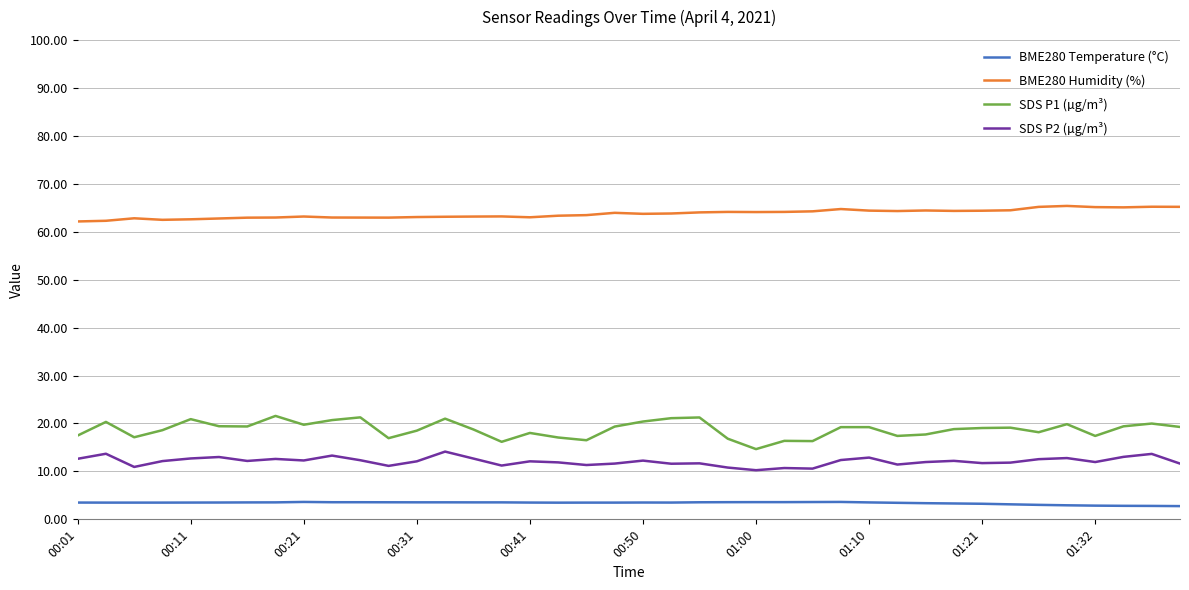

Rank the series by their maximum value, from highest to lowest.

BME280 Humidity (%), SDS P1 (µg/m³), SDS P2 (µg/m³), BME280 Temperature (°C)